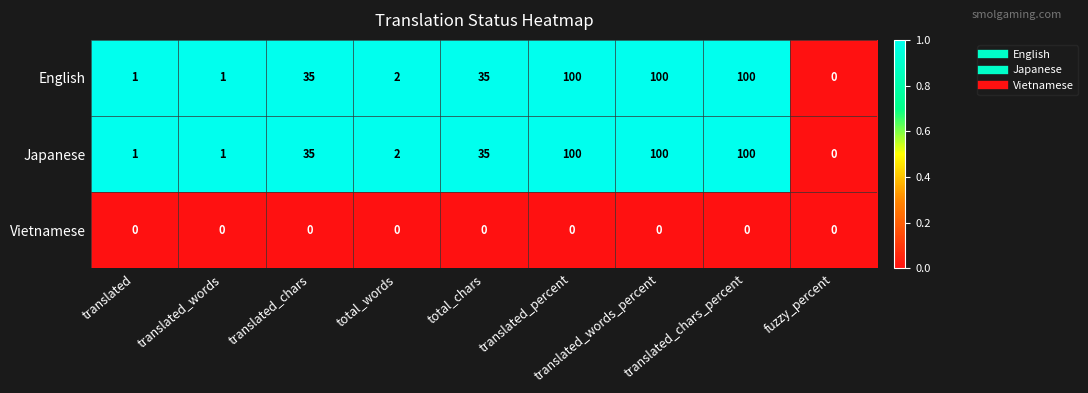

Is the value of Vietnamese at fuzzy_percent greater than the value of English at total_chars?

No